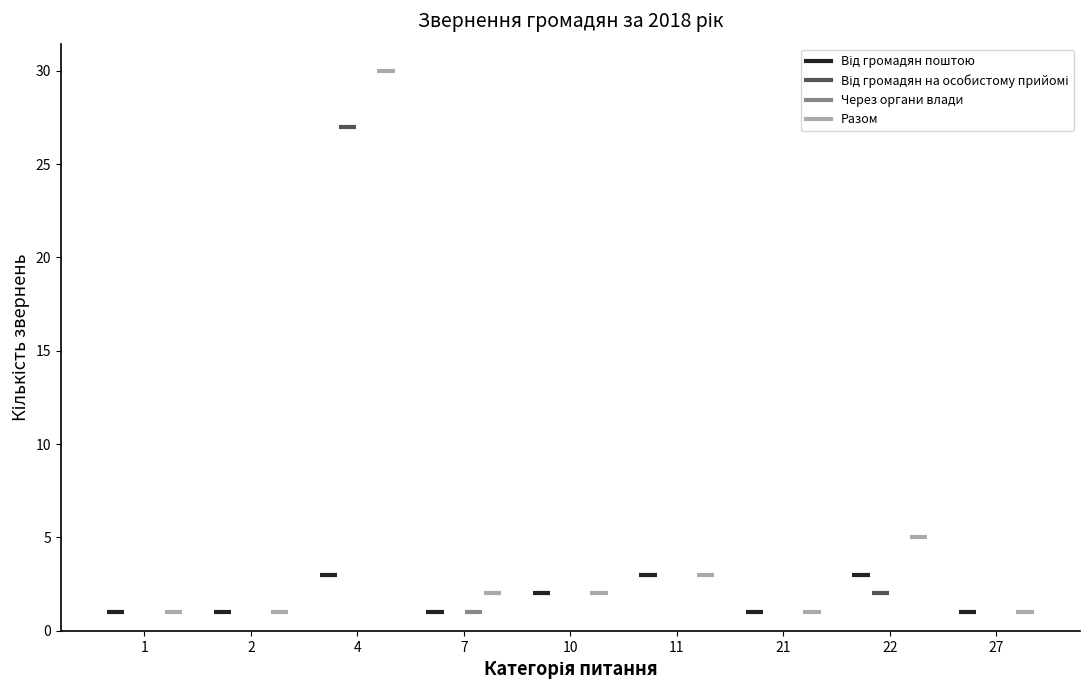

Which series has the widest spread of values?

Разом